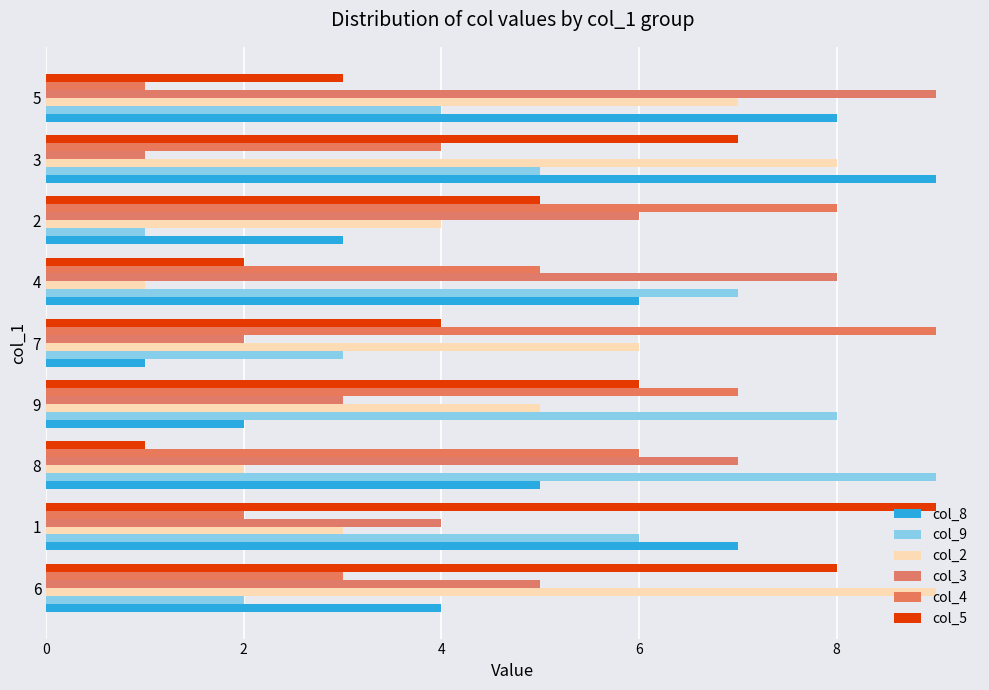

How many distinct data groups are displayed?

6